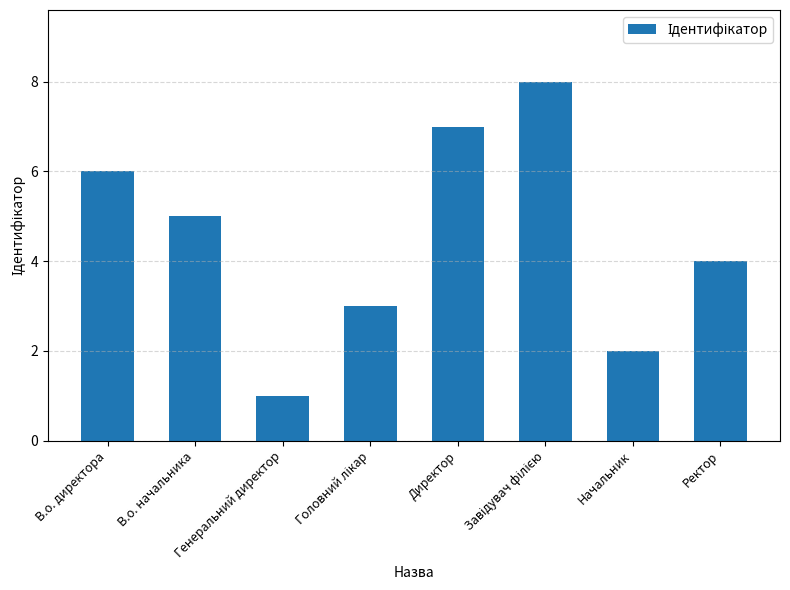

At which category does the chart reach its minimum across all series?

Генеральний директор